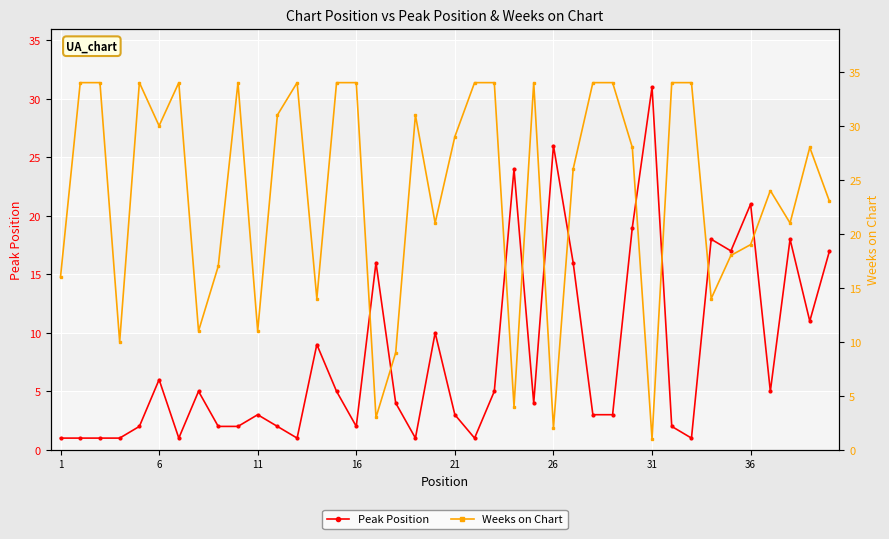

How many data points in Peak Position are less than 4?

19